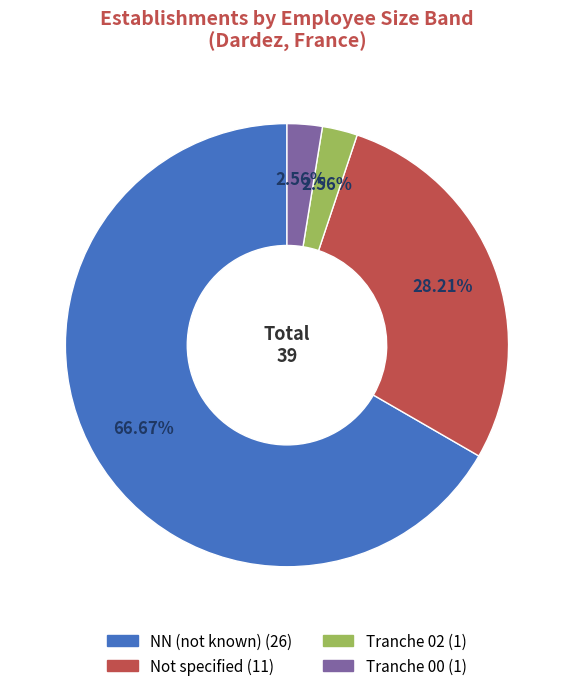

Is there any slice that represents more than half of the pie?

Yes